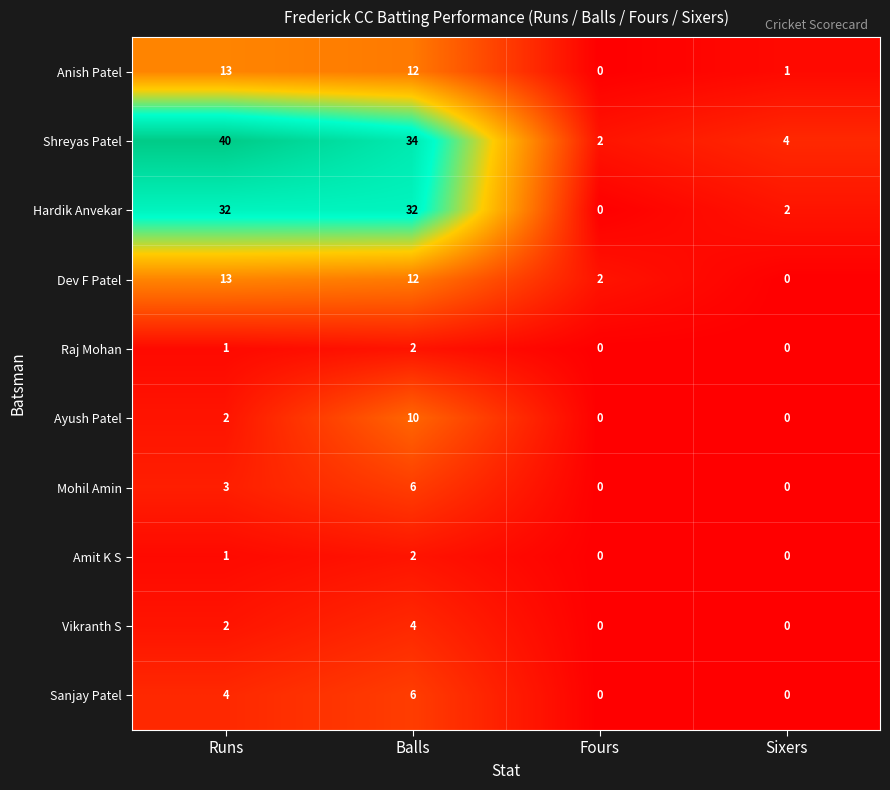

Which series has the widest spread of values?

Shreyas Patel